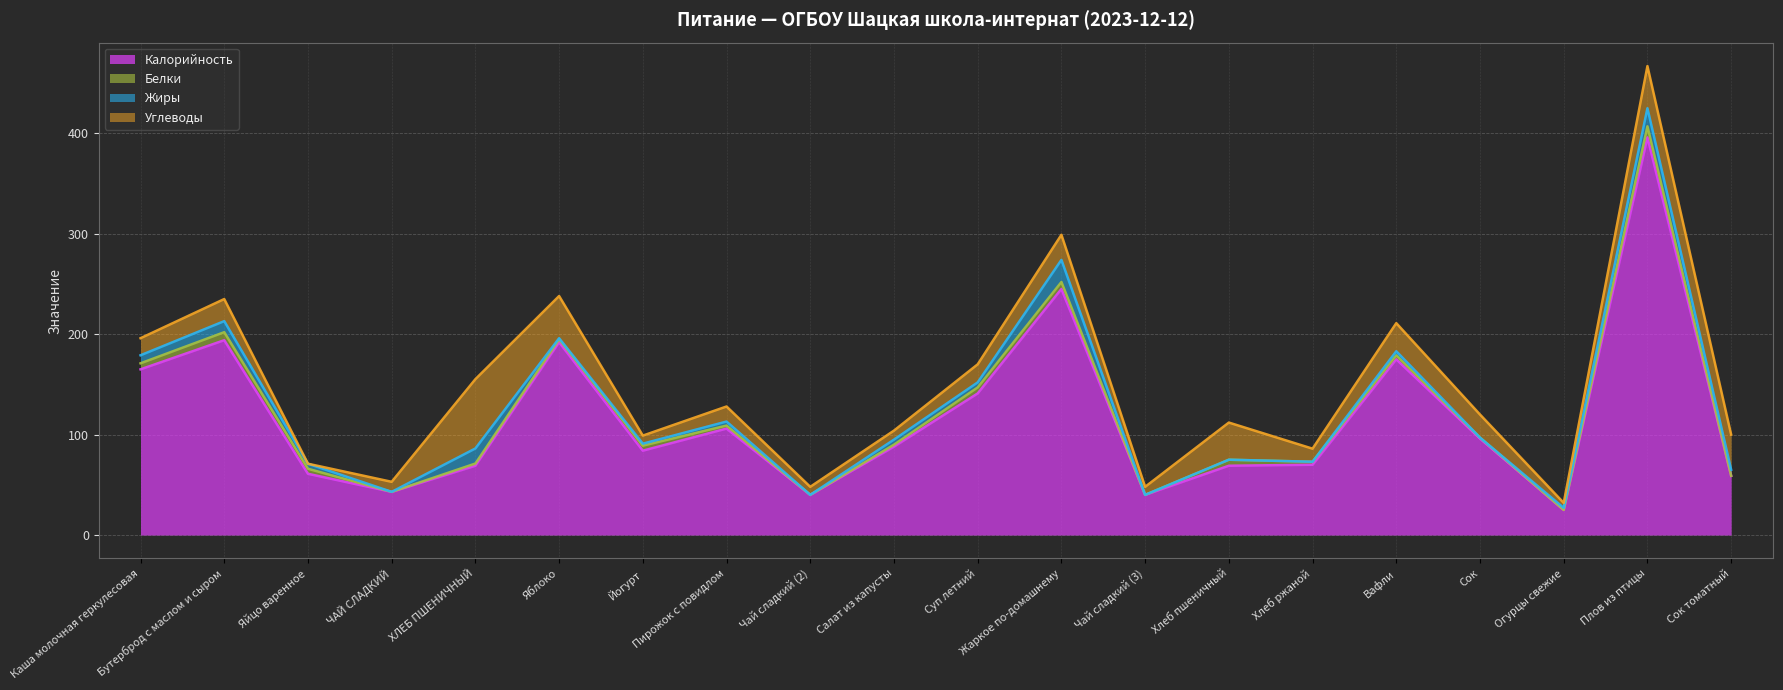

Rank the series at Чай сладкий (2) from highest to lowest value.

Калорийность, Углеводы, Белки, Жиры